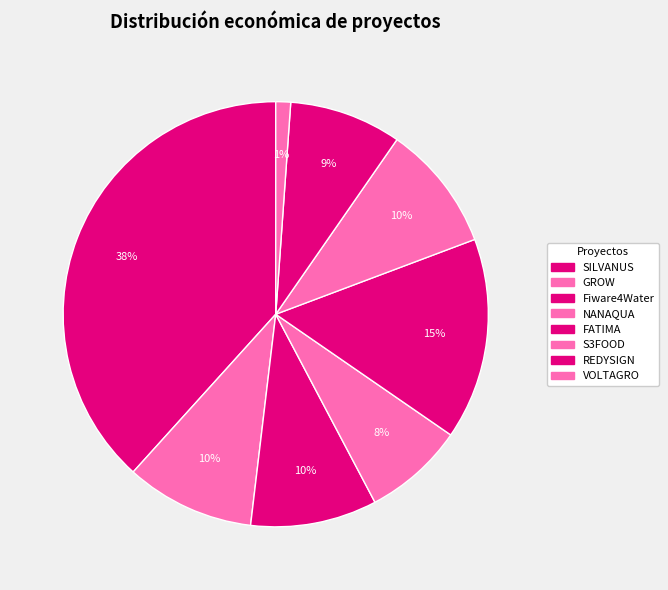

Do FATIMA and S3FOOD together represent more than half of the pie?

No